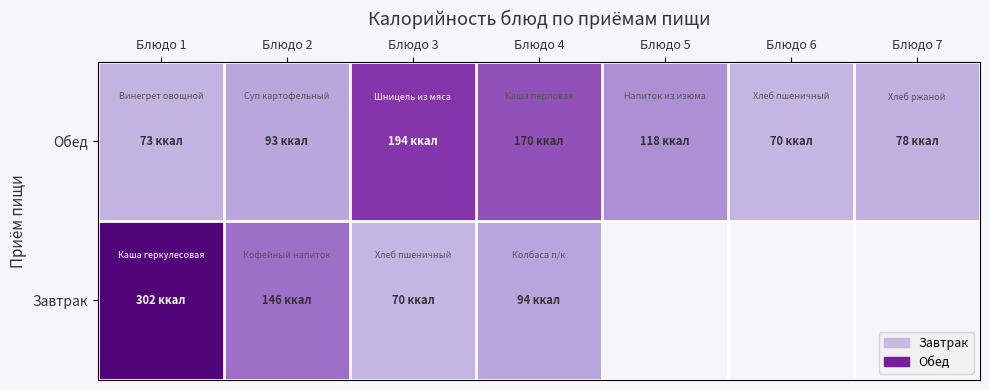

Reading left to right, transcribe all the data shown in this chart.

Завтрак: Блюдо 1=302	Блюдо 2=146	Блюдо 3=70	Блюдо 4=94	Блюдо 5=0	Блюдо 6=0	Блюдо 7=0
Обед: Блюдо 1=73	Блюдо 2=93	Блюдо 3=194	Блюдо 4=170	Блюдо 5=118	Блюдо 6=70	Блюдо 7=78